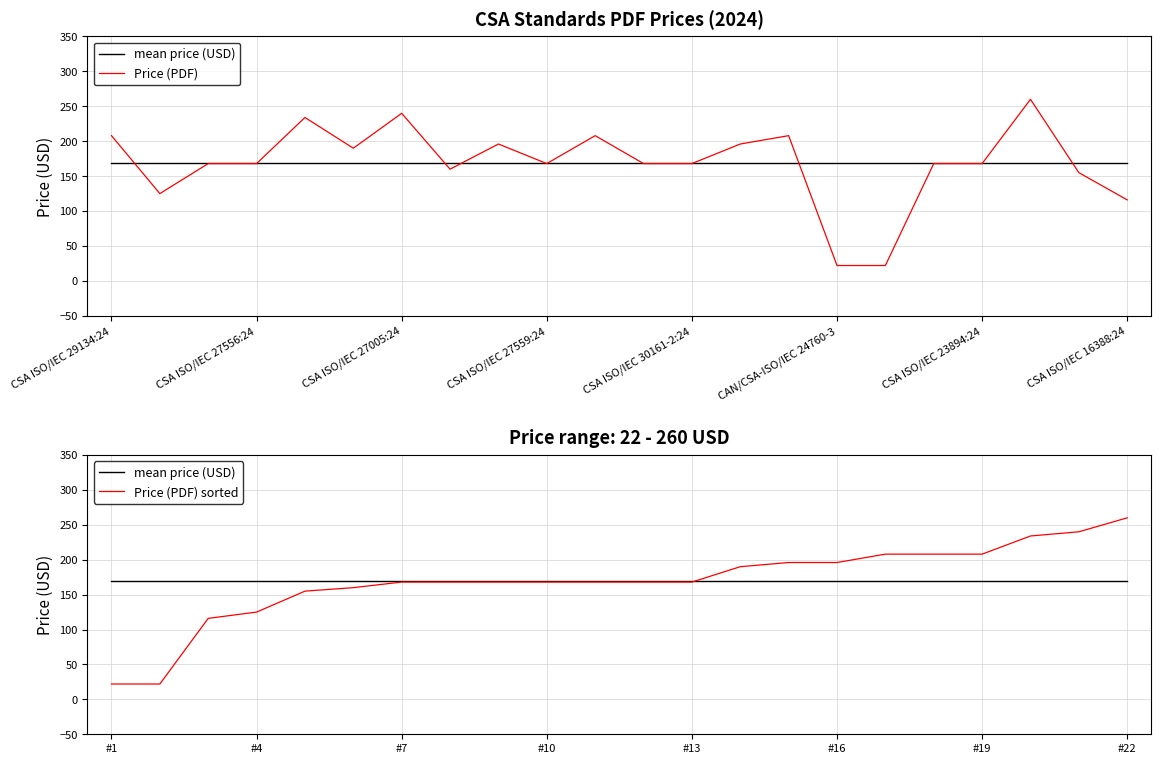

Which series has the largest range (max minus min)?

Price (PDF)